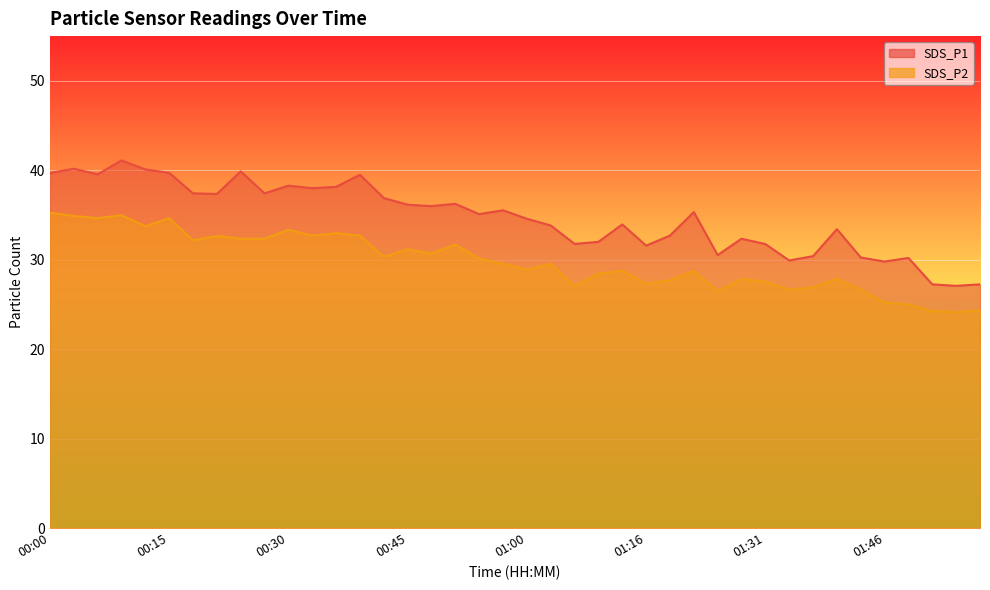

Where is the first local minimum for SDS_P2?

00:06